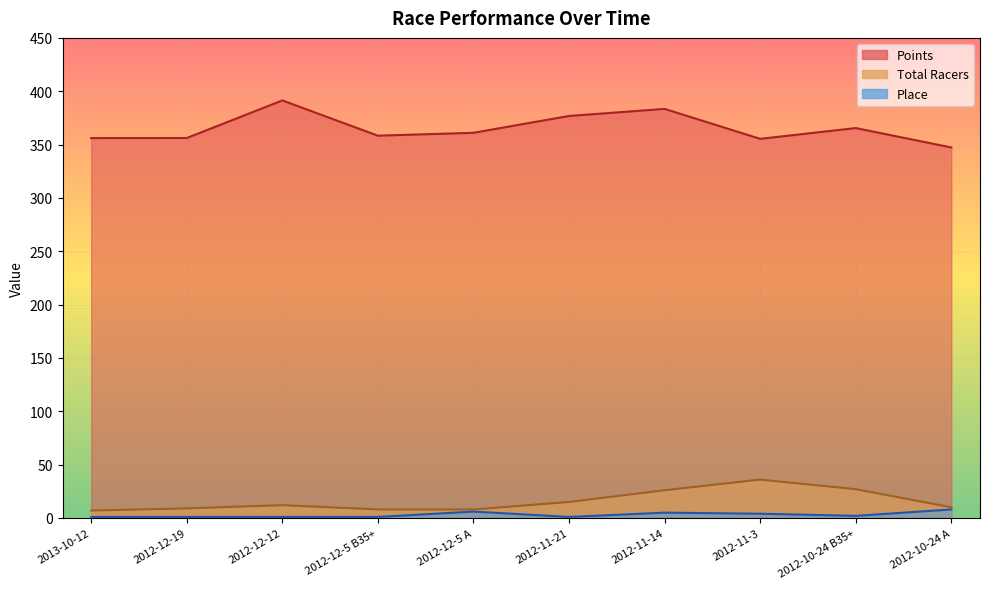

At 2012-12-5 B35+, list the series in order from smallest to largest.

Place, Total Racers, Points